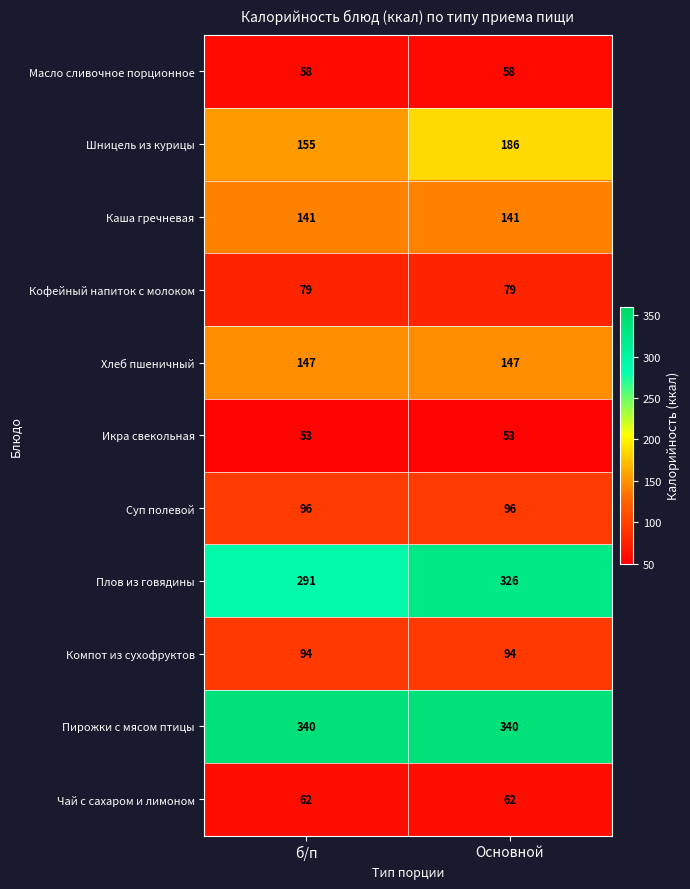

Which series has the widest spread of values?

Плов из говядины